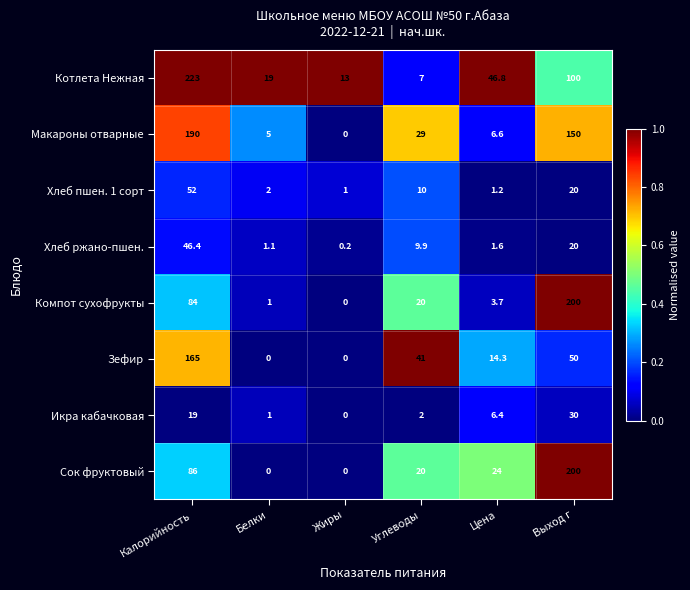

True or false: Хлеб ржано-пшен. has a value of 1.4 at Белки.

False